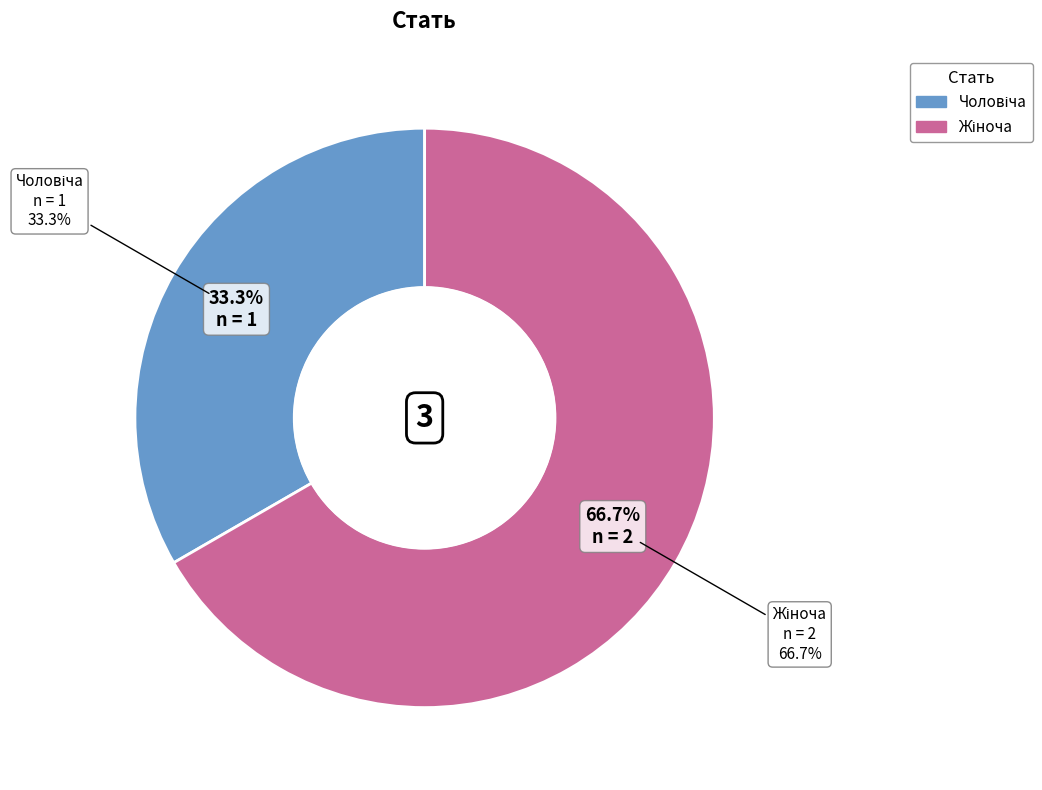

Is it true that Жіноча is 62% of the pie?

False